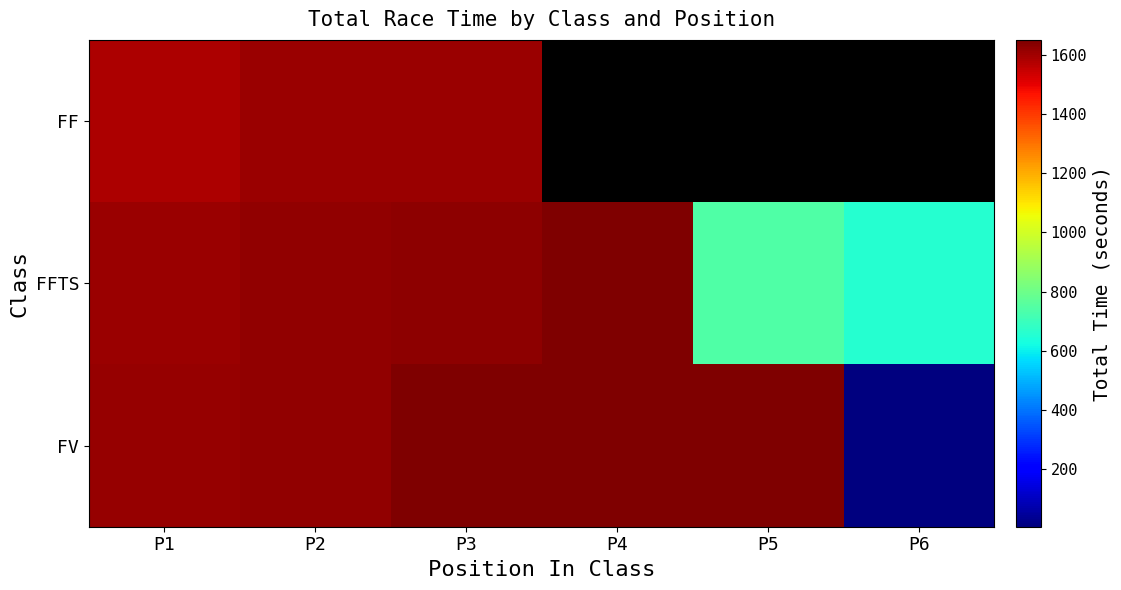

What is the smallest value displayed?

3.9